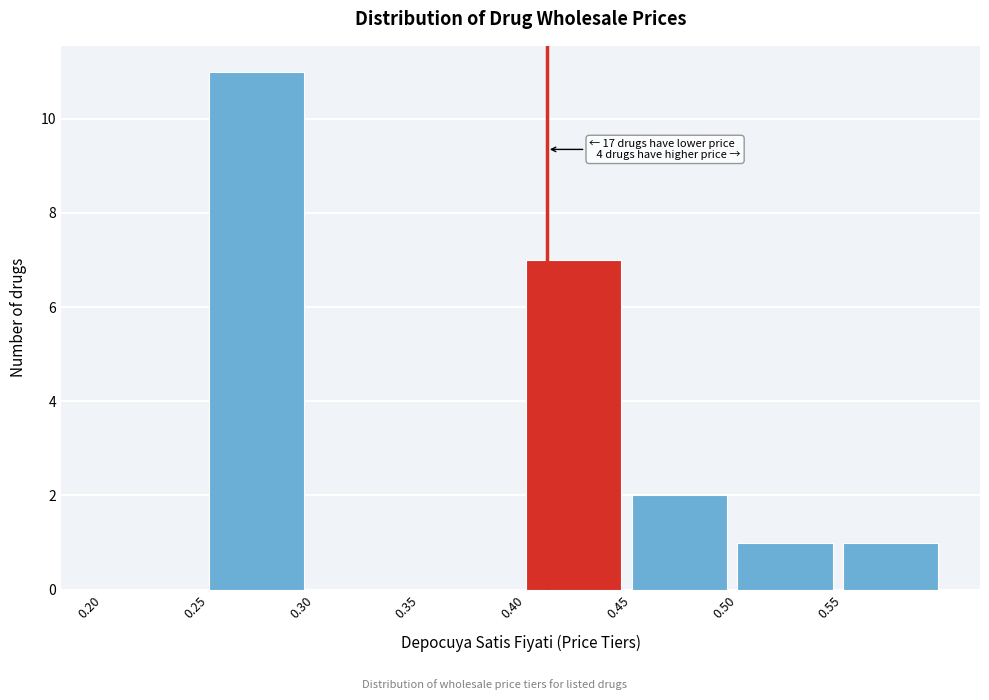

Which range on the x-axis has the tallest bar?

0.25 to 0.30